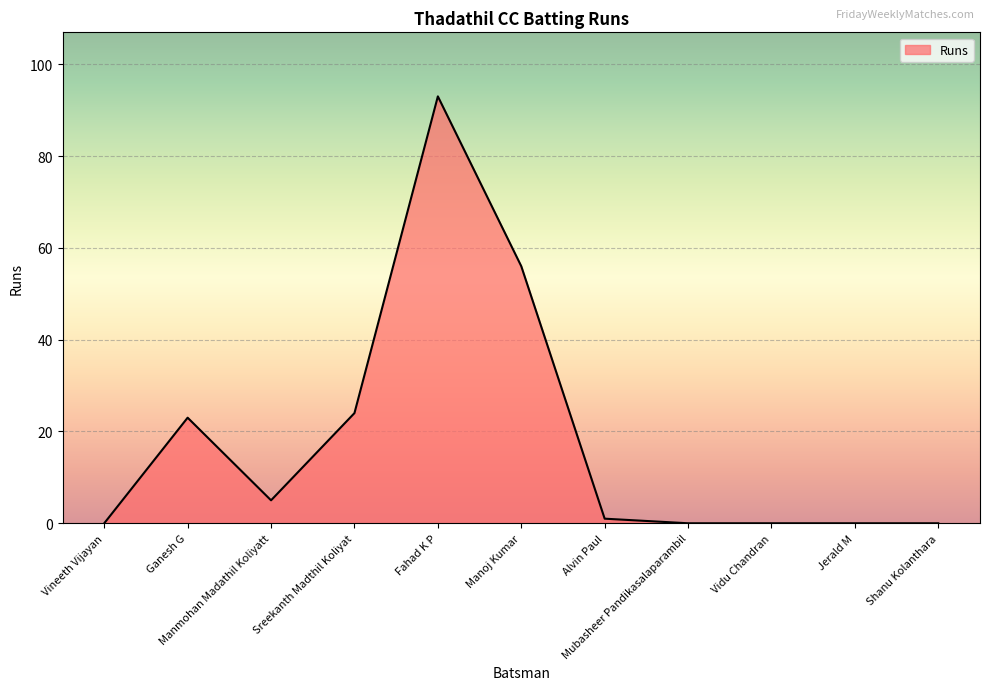

What is the change in value from Fahad K P to Alvin Paul?

-92